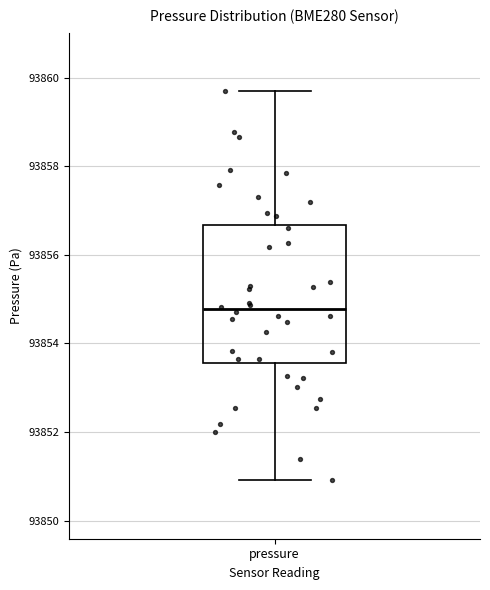

Where is the upper edge of the box for pressure on the y-axis? The values are not printed on the chart, so give them approximately, as read against the axis.

93856.6